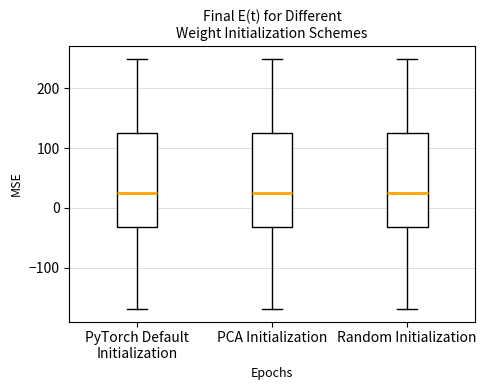

Where does the upper whisker of the box for PCA Initialization end on the y-axis? The values are not printed on the chart, so give them approximately, as read against the axis.

250